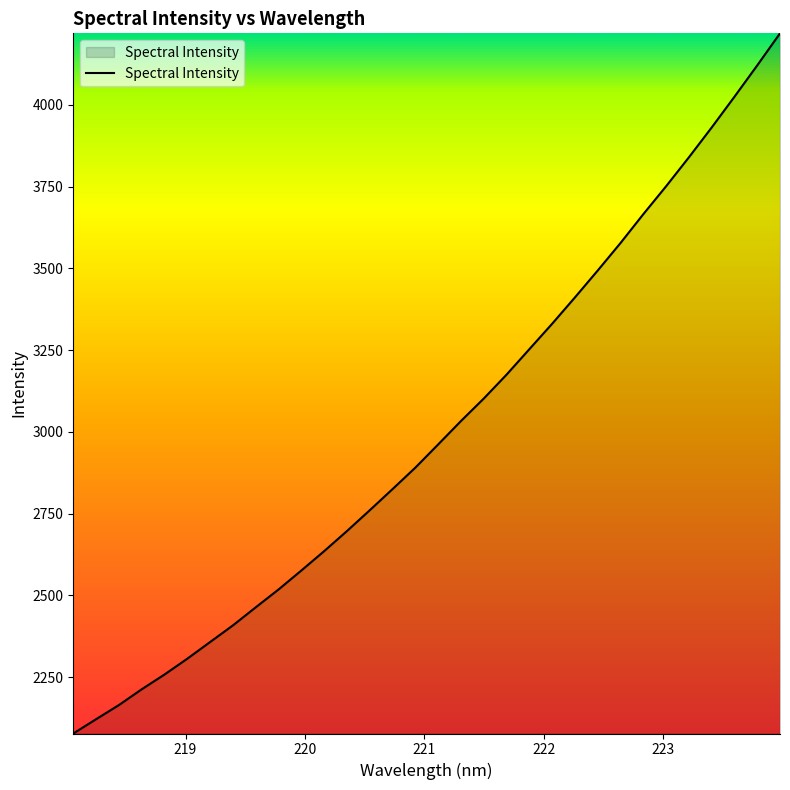

Does the chart display data point markers on the line(s)?

No